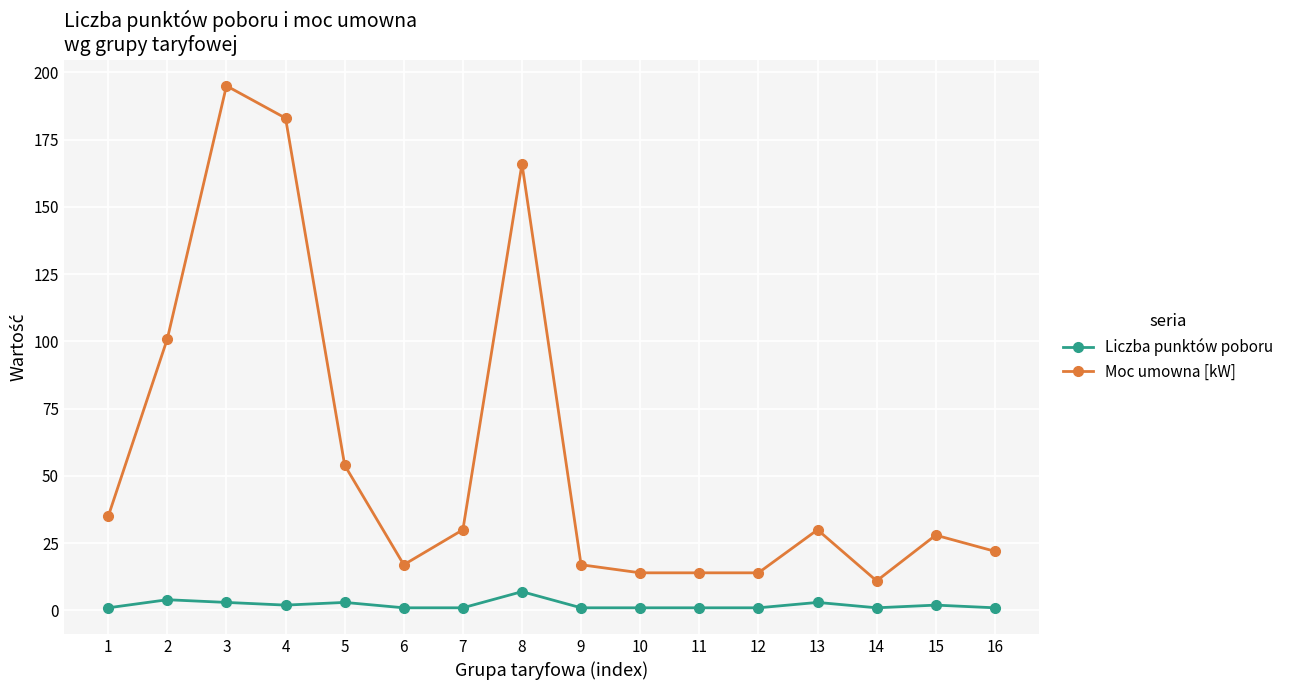

True or false: Liczba punktów poboru has a value of 1 at 11.

True